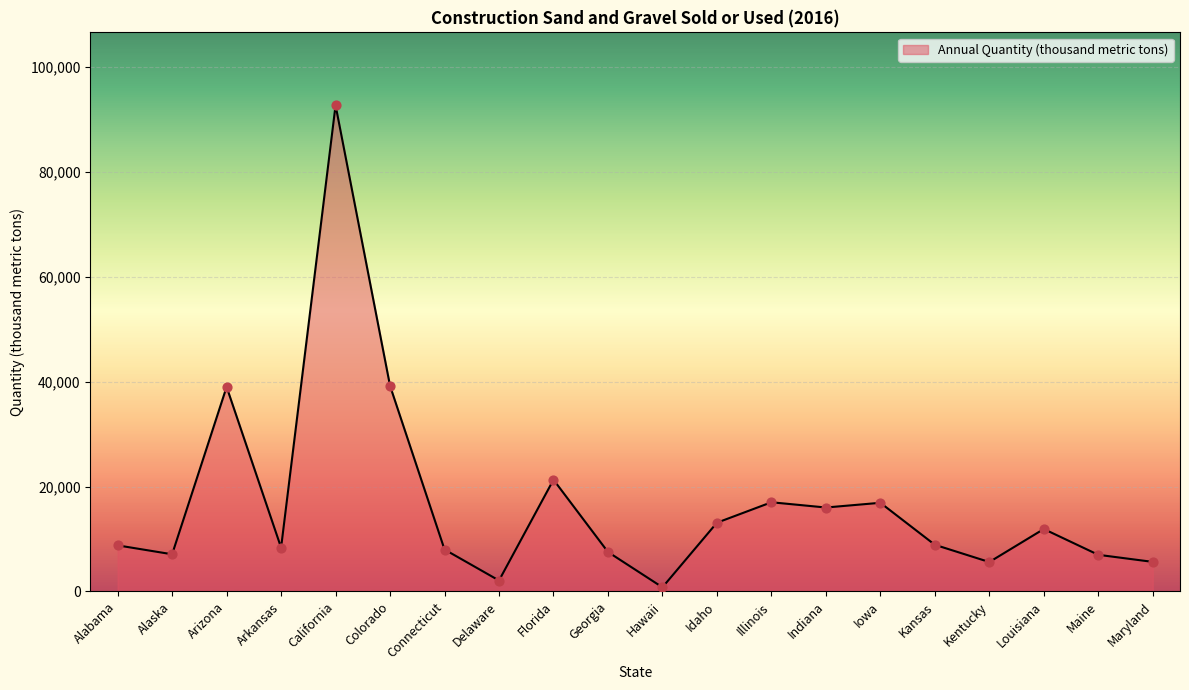

What is the change in value from Colorado to Maryland?

-33570.0